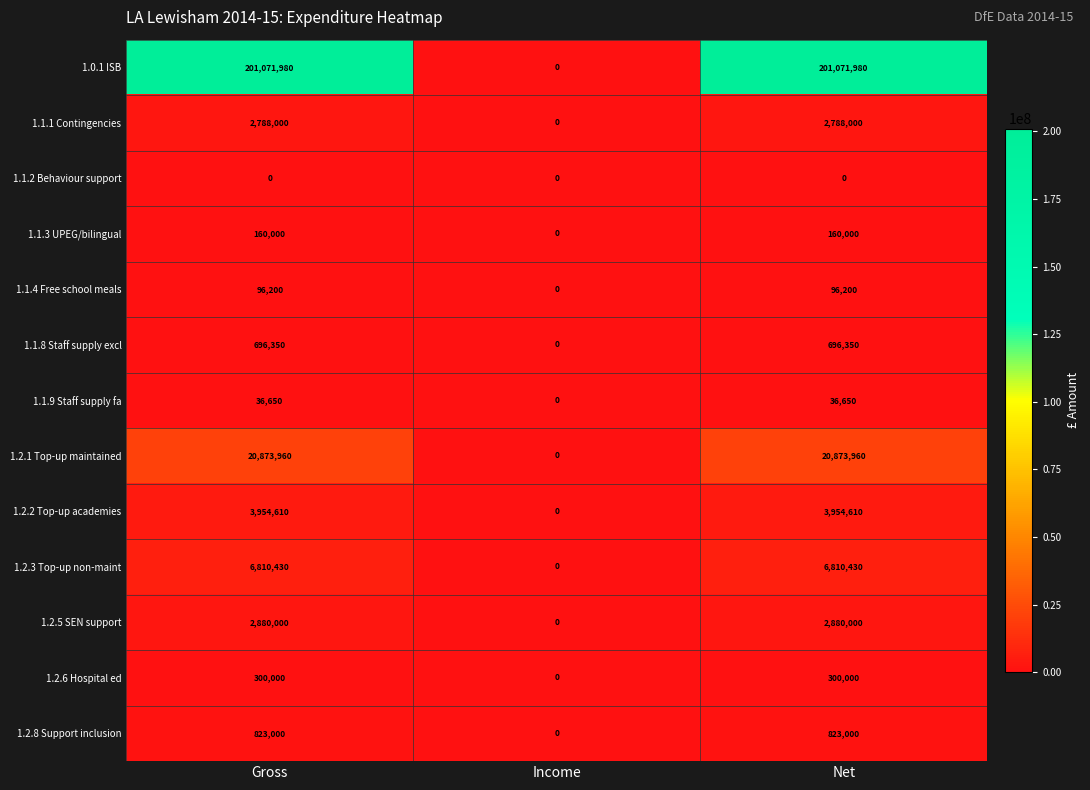

Which series has the largest range (max minus min)?

1.0.1 ISB